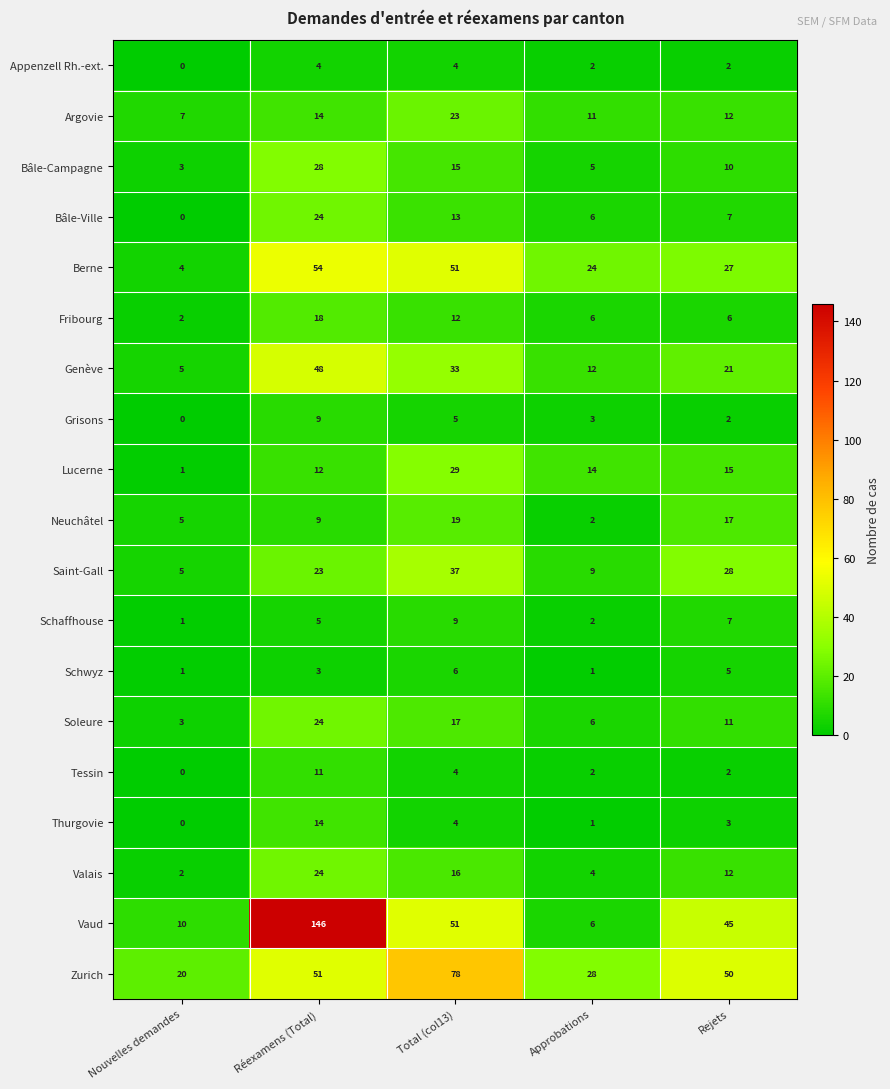

Which series has the largest total across all categories?

Vaud